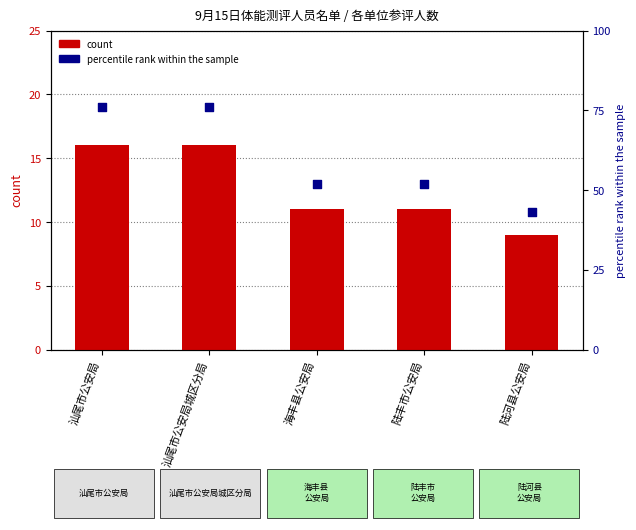

Which series has the largest Y range (max minus min)?

percentile rank within the sample